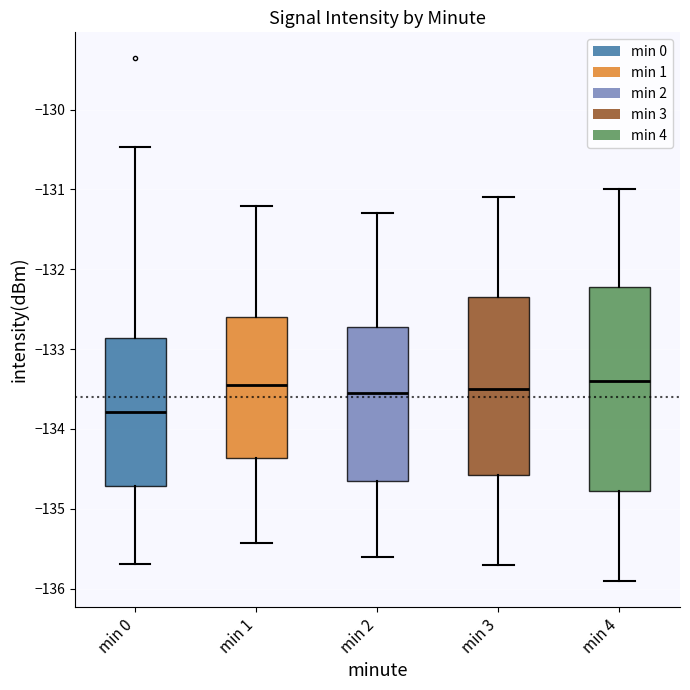

Reading left to right, transcribe this box plot: for each box, give where its median line is, the range the box spans, and where its two whiskers end, as read against the y-axis. The values are not printed on the chart, so give them approximately, as read against the axis.

min 0: median -133.8, box -134.7 to -132.9, whiskers -135.7 to -130.5
min 1: median -133.4, box -134.4 to -132.6, whiskers -135.4 to -131.2
min 2: median -133.5, box -134.6 to -132.7, whiskers -135.6 to -131.3
min 3: median -133.5, box -134.6 to -132.3, whiskers -135.7 to -131.1
min 4: median -133.4, box -134.8 to -132.2, whiskers -135.9 to -131.0